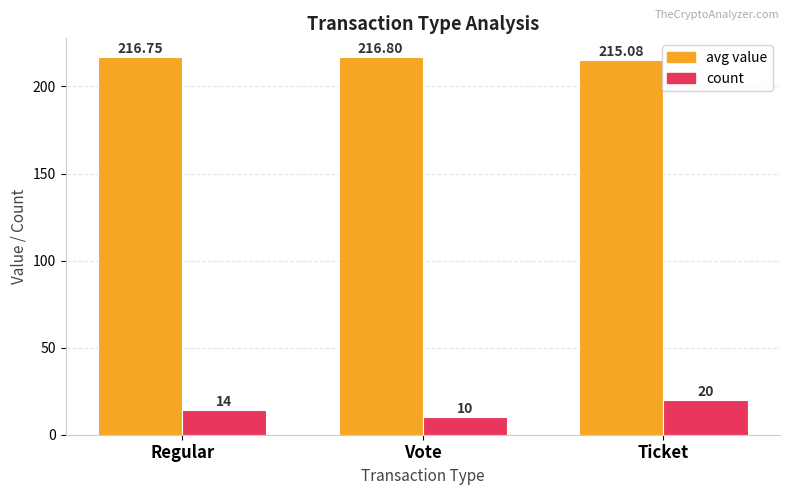

What are all the series names shown in the legend?

avg value, count